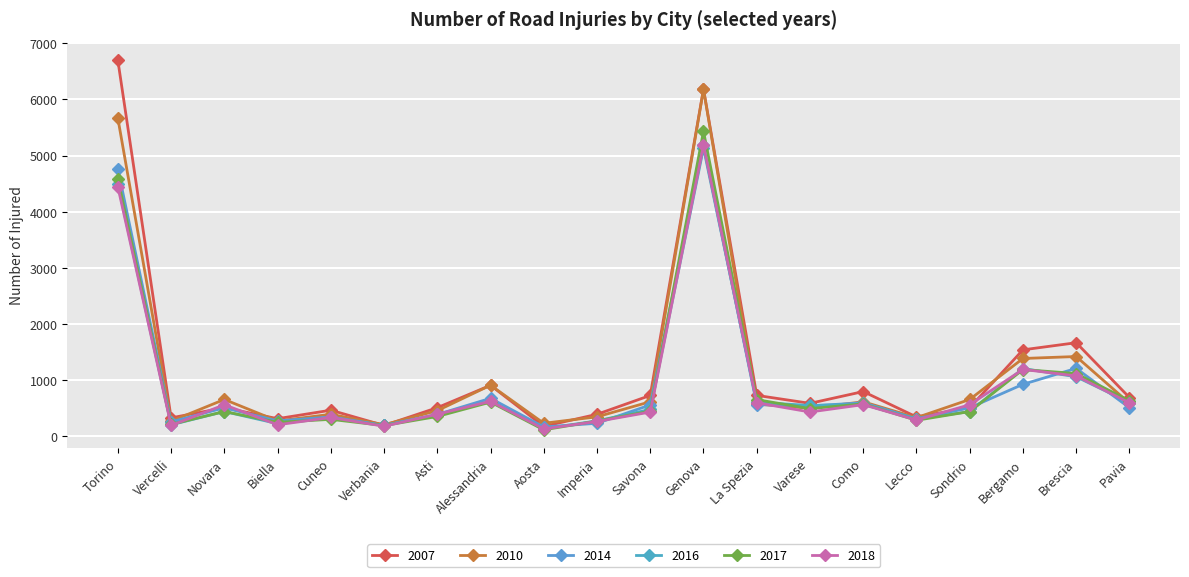

Where does the 2014 series first go above 509?

Torino